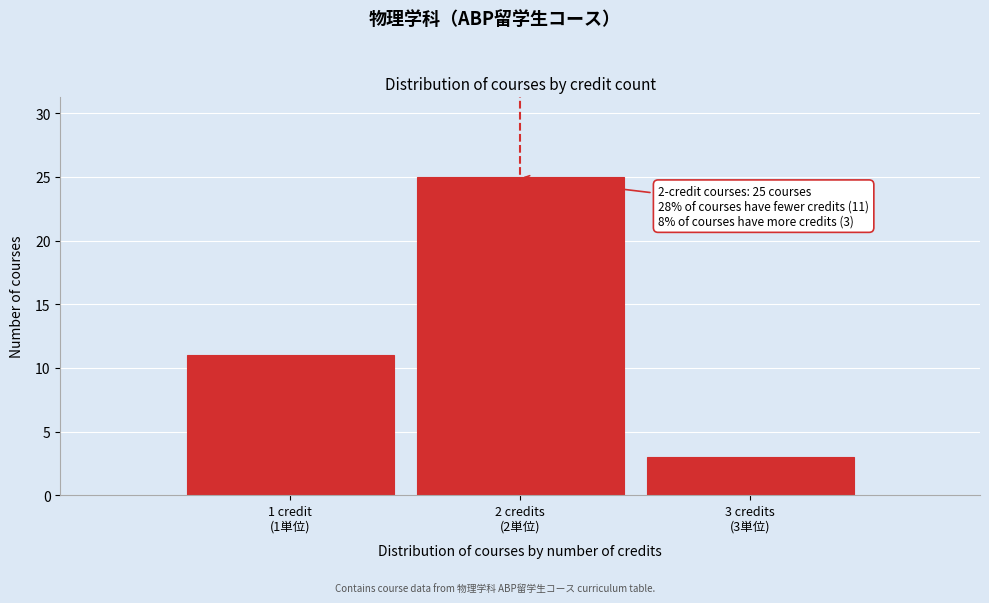

Reading left to right, transcribe all the data shown in this chart.

11	25	3